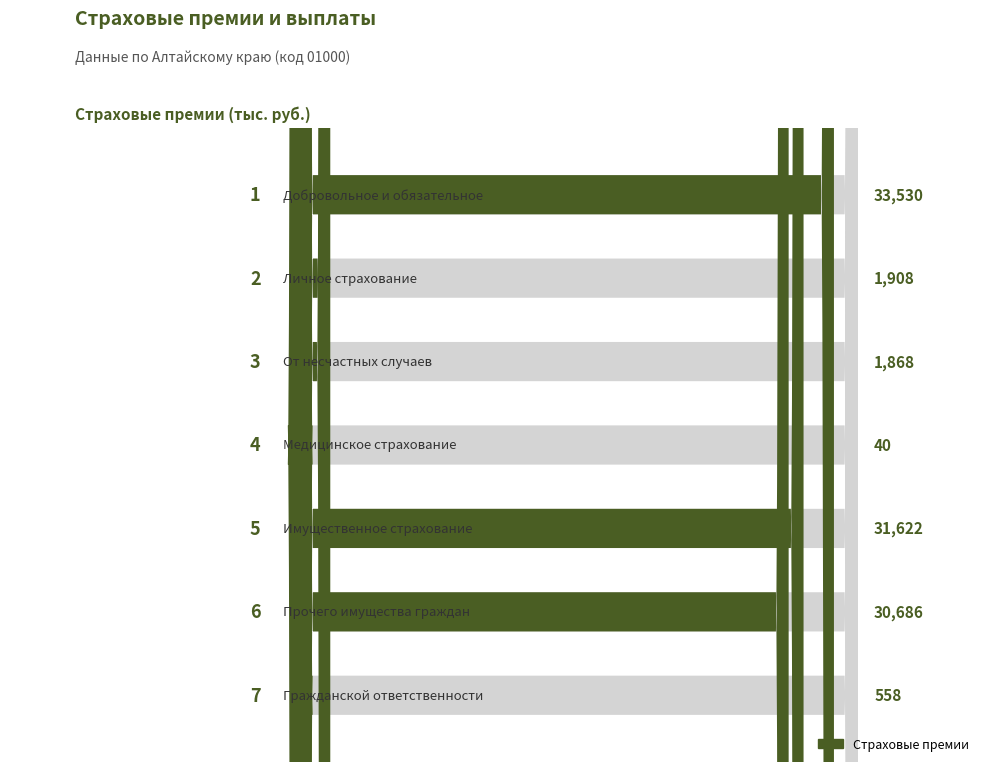

What position from the right is Добровольное и обязательное?

7